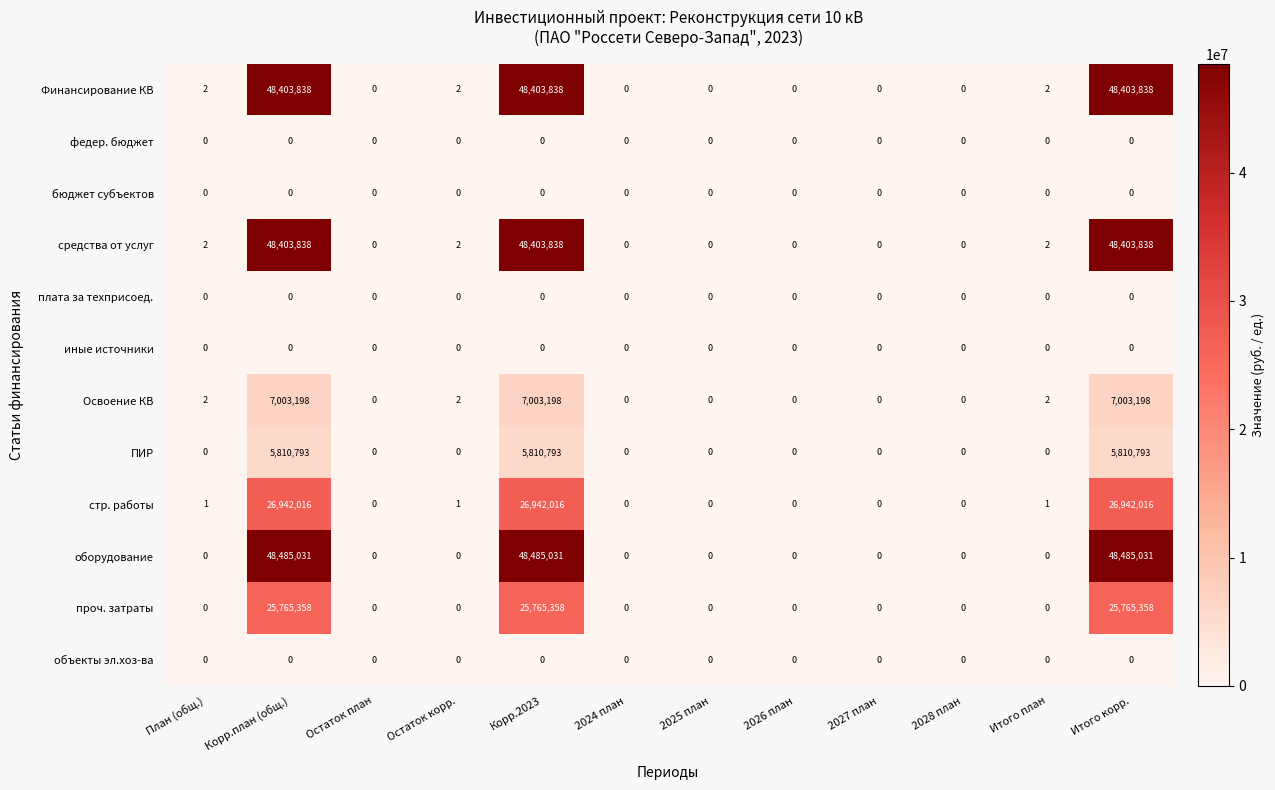

The федер. бюджет series shows 0 at Корр.план (общ.). True or false?

True